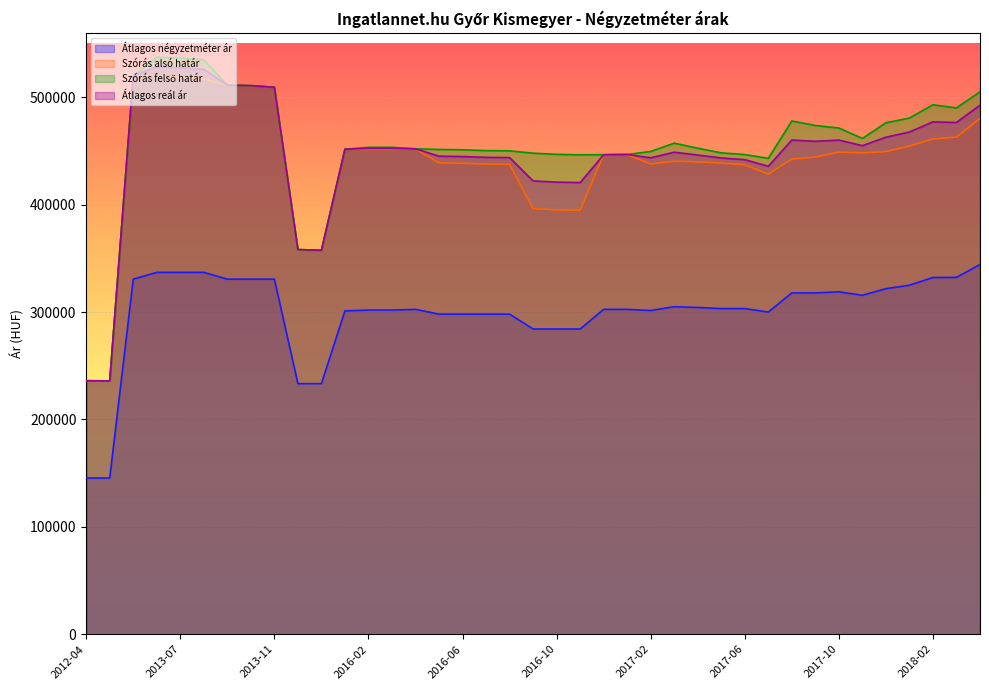

Reading left to right, what are all the values shown in this chart?

Átlagos négyzetméter ár: 145454	145454	330628	336955	336955	336955	330628	330628	330628	233333	233333	301136	301818	301818	302500	298058	298058	298058	298058	284228	284228	284228	302500	302500	301433	304979	304271	303218	303218	300023	317829	317835	318839	315615	321772	324977	332178	332325	344214
Szórás alsó határ: 236037	235911	519864	519496	518543	517052	511261	510871	509316	358166	357534	451630	451465	451465	452001	438864	438536	437772	437554	396264	395132	394722	446509	446726	437758	440449	439858	438713	437117	428408	442467	444265	448885	448191	449358	454629	461173	462945	480192
Szórás felső határ: 236037	235911	519864	537392	536439	534948	511261	510871	509316	358166	357534	451630	453393	453393	452001	451426	451098	450334	450116	447942	446810	446400	446509	446726	449522	457269	452534	448235	446639	443108	477911	473723	471347	461655	476260	480651	493023	490097	505084
Átlagos reál ár: 236037	235911	519864	528444	527491	526000	511261	510871	509316	358166	357534	451630	452429	452429	452001	445145	444817	444053	443835	422103	420971	420561	446509	446726	443640	448859	446196	443474	441878	435758	460189	458994	460116	454923	462809	467640	477098	476521	492638